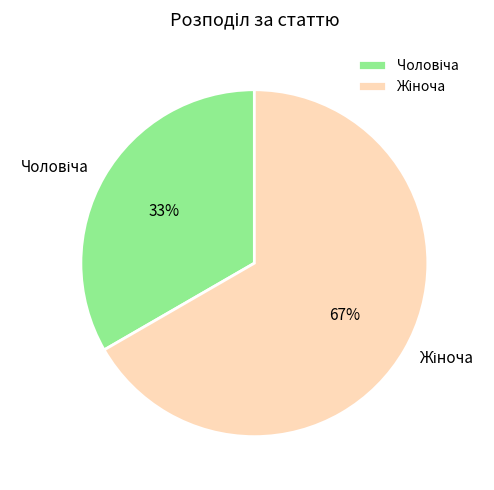

Is there a majority slice in this chart?

Yes